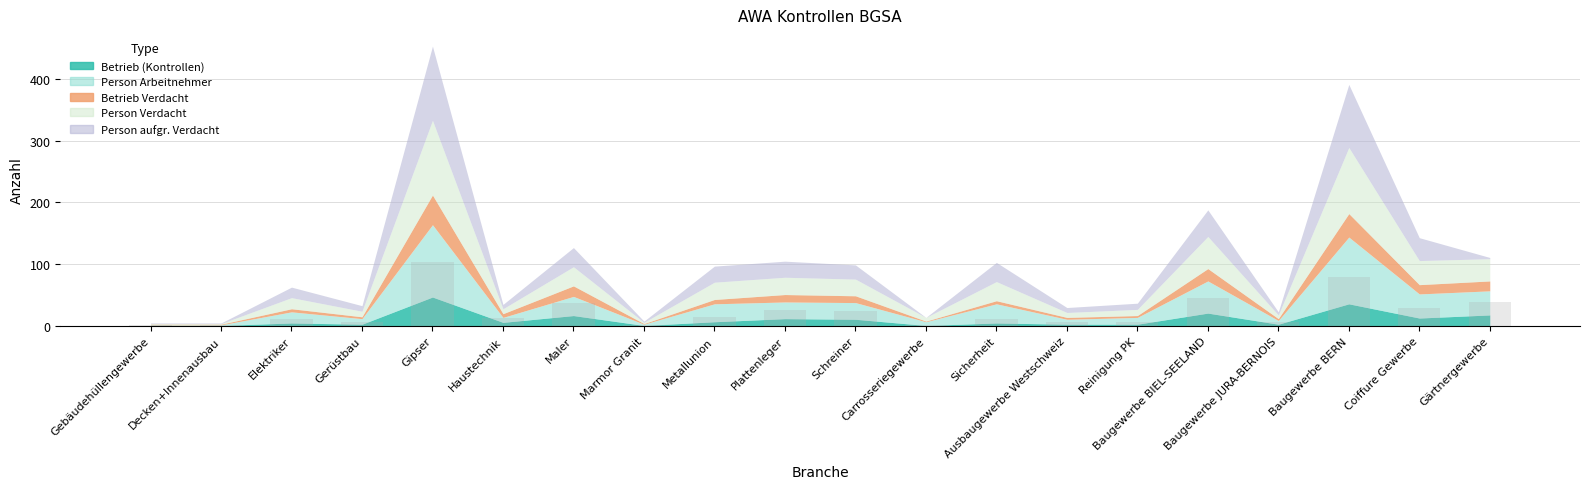

What is the sum of all values?

470.8